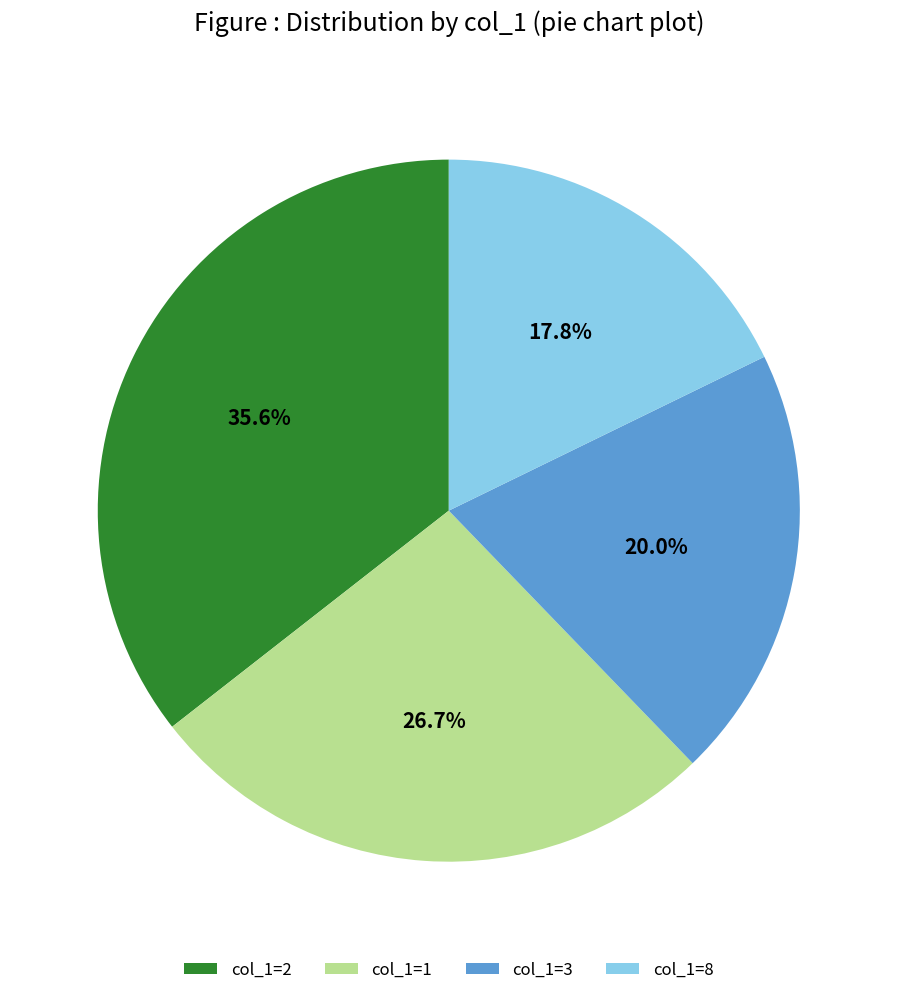

Which category has the biggest portion of the pie?

col_1=2